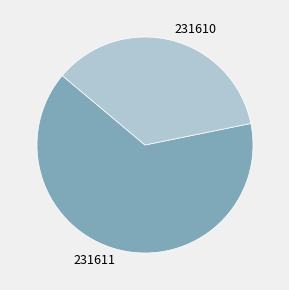

Does 231611 represent more than half of the total?

Yes